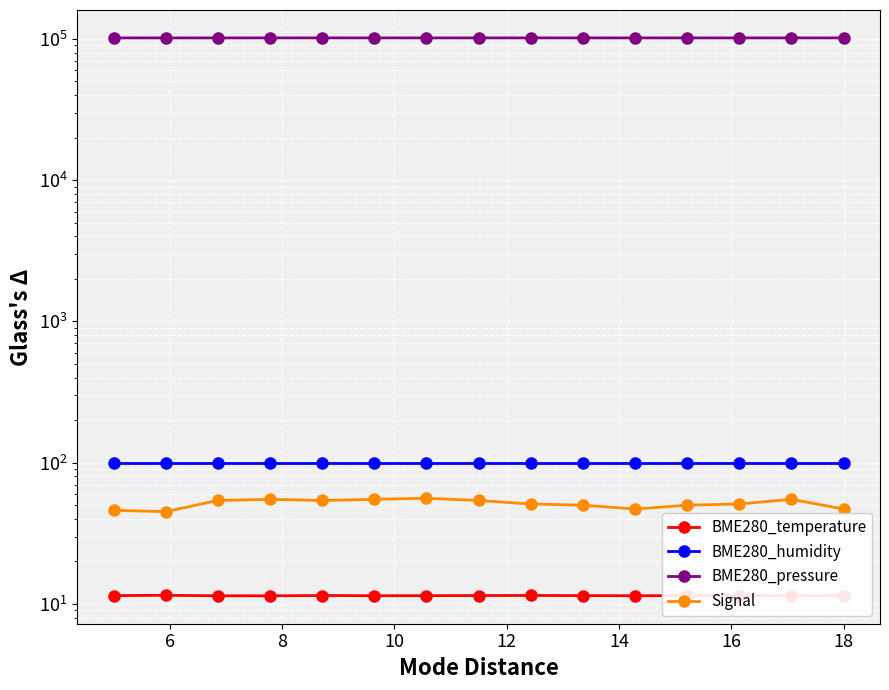

List the series in order of their peak value, highest first.

BME280_pressure, BME280_humidity, Signal, BME280_temperature